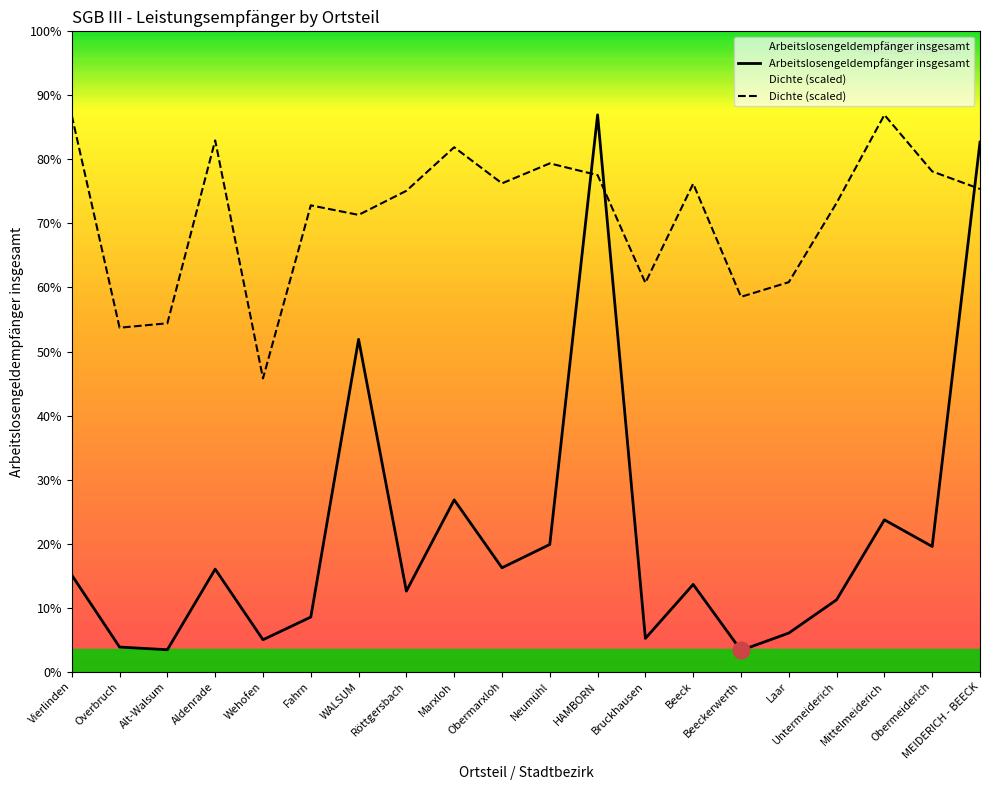

Which series has the widest spread of values?

Arbeitslosengeldempfänger insgesamt